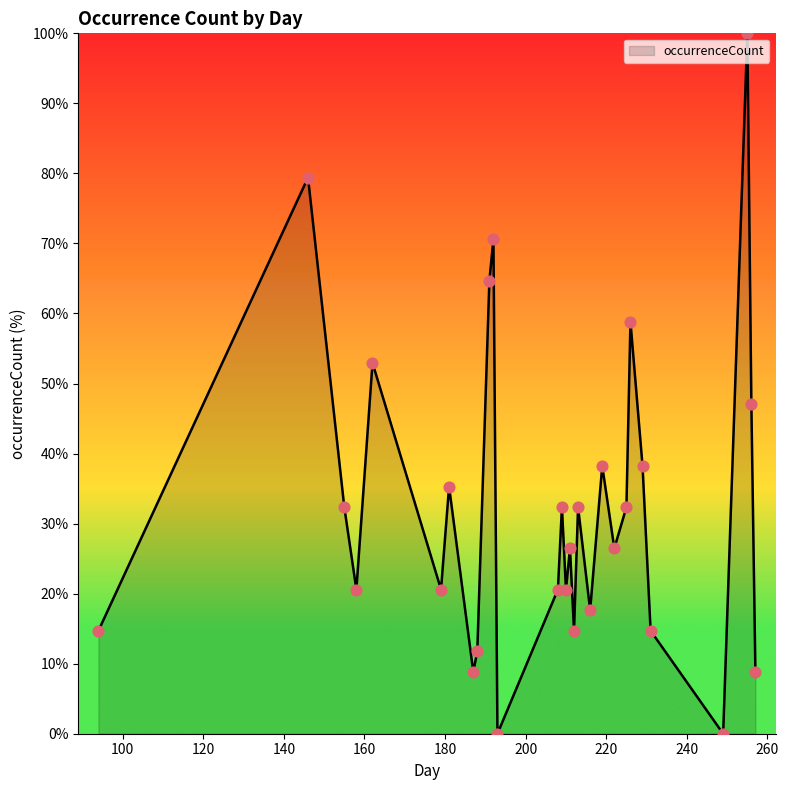

What is the maximum value shown in the chart?

100.0